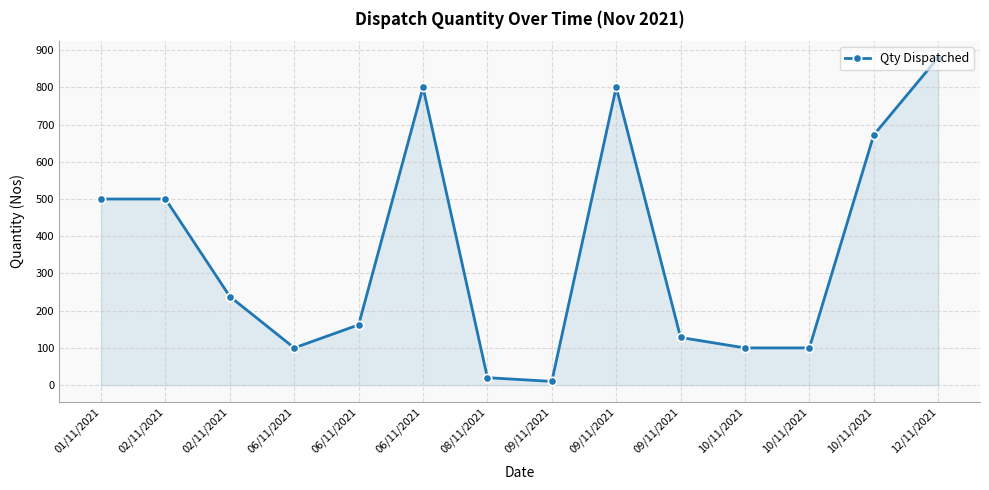

Rank the categories by value from highest to lowest.

12/11/2021, 06/11/2021, 09/11/2021, 10/11/2021, 01/11/2021, 02/11/2021, 02/11/2021, 06/11/2021, 09/11/2021, 06/11/2021, 10/11/2021, 10/11/2021, 08/11/2021, 09/11/2021